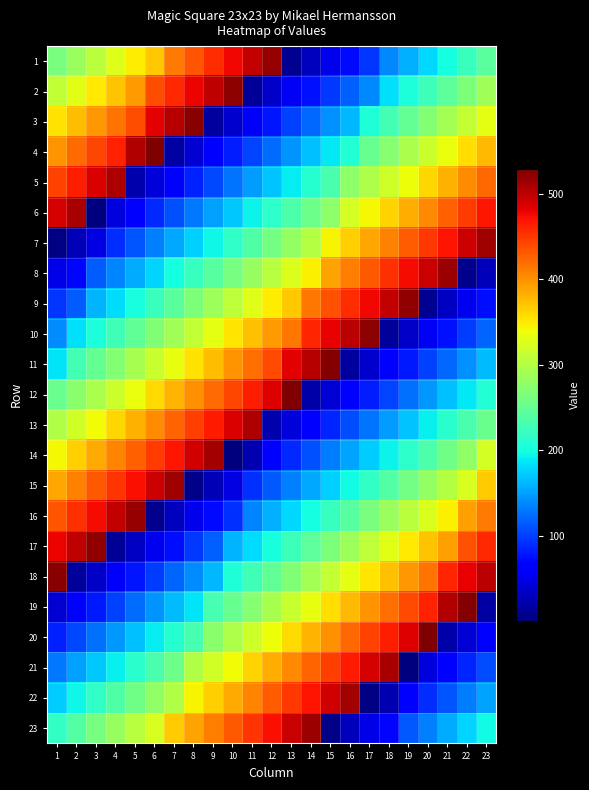

Between 15 and 21, which is larger?

21